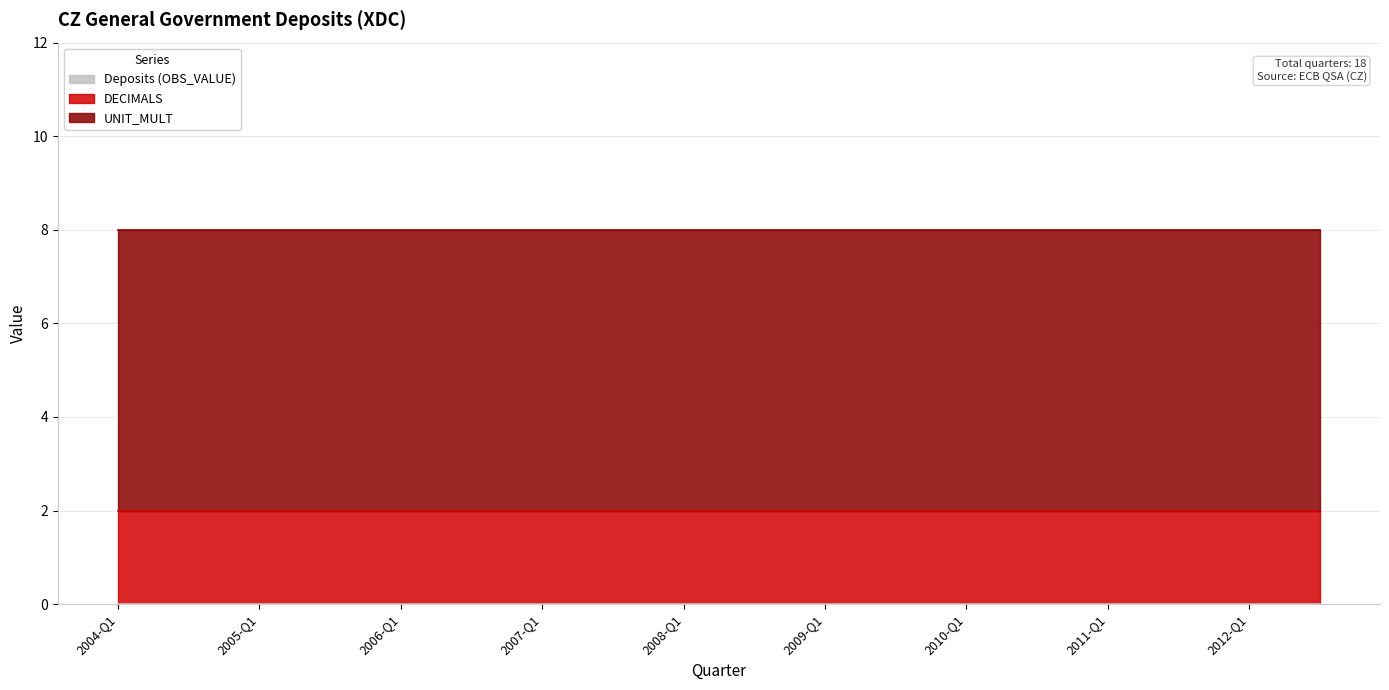

What position from the left is 2008-Q1?

9